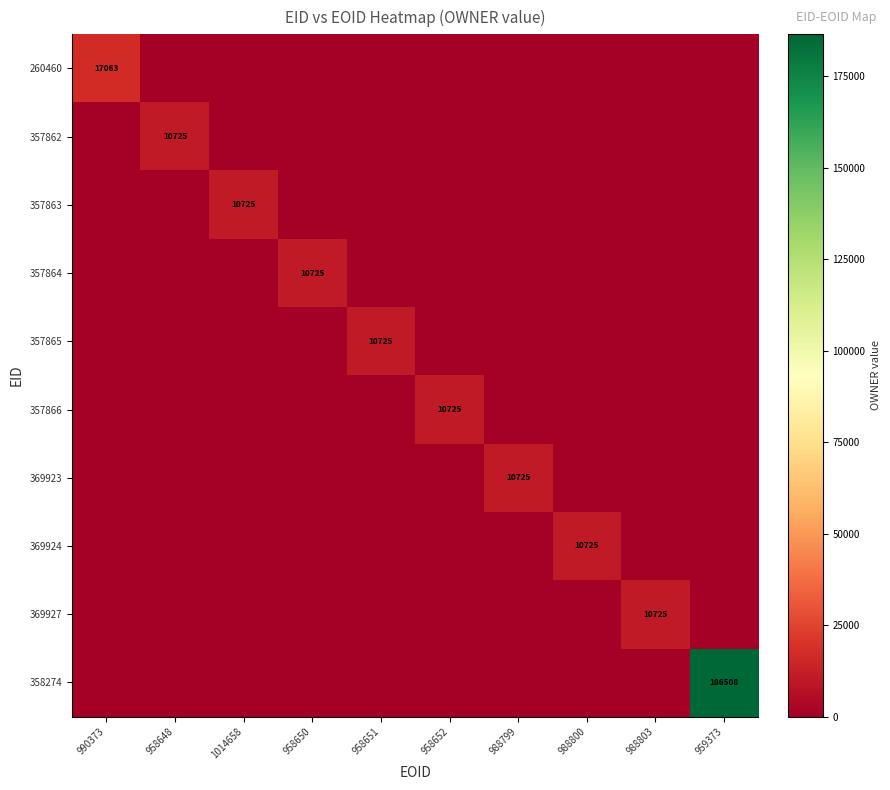

The value of 358274 at 988799 is 0. True or false?

True